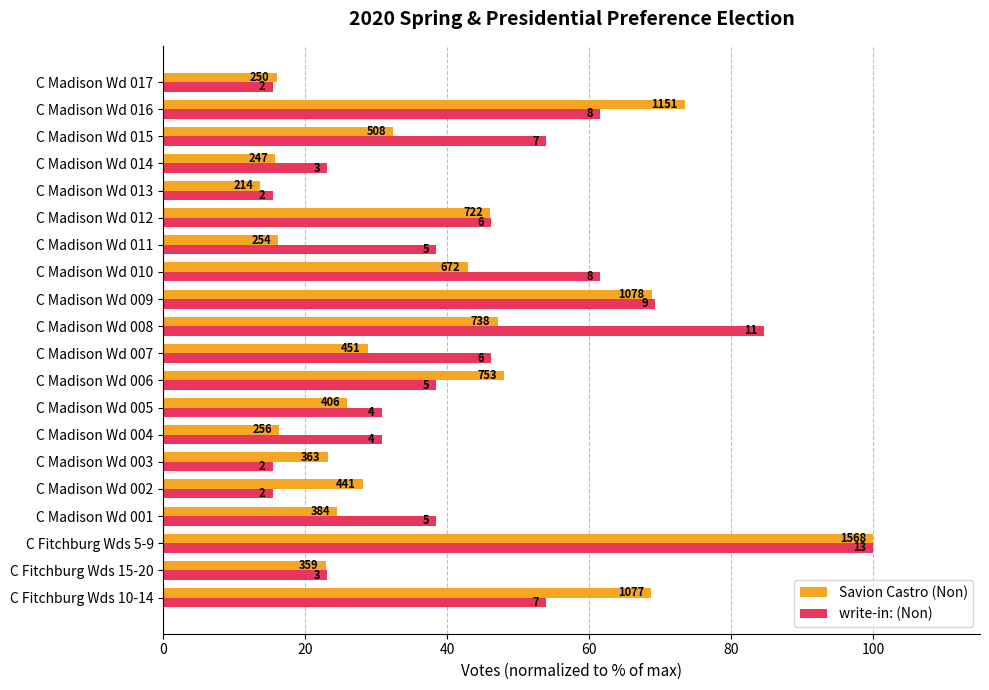

What are all the series names shown in the legend?

Savion Castro (Non), write-in: (Non)